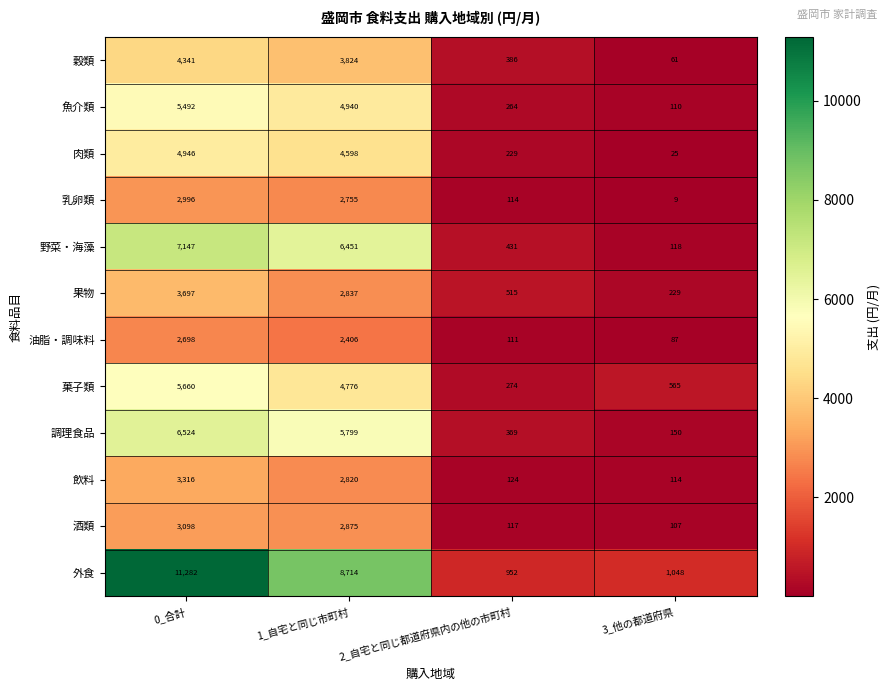

How many data points does each series have?

4